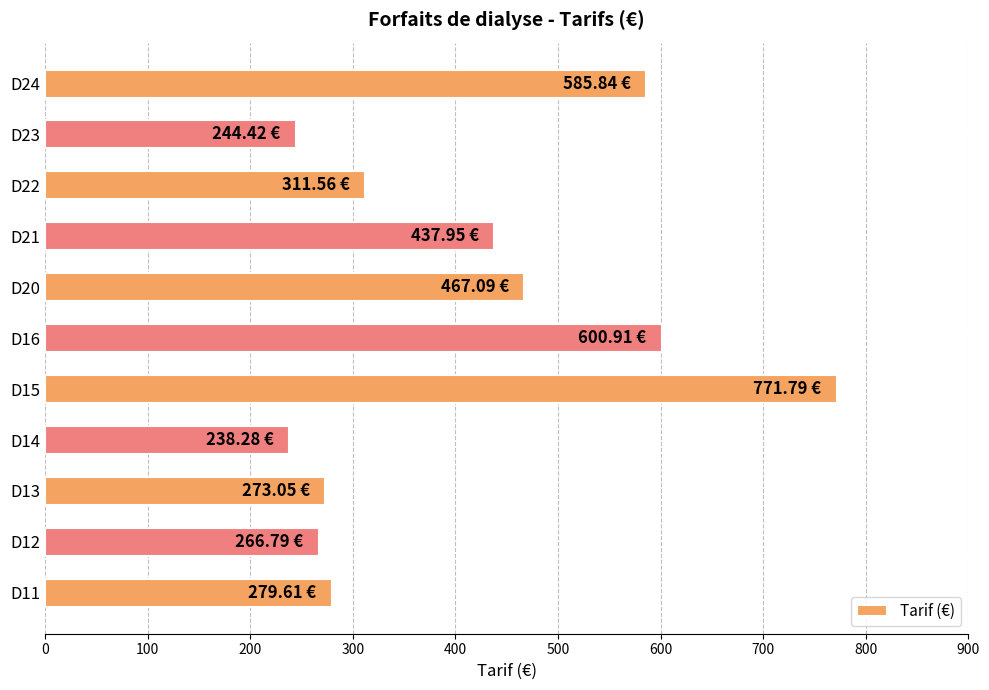

What is the difference between the second highest and second lowest values?

356.5